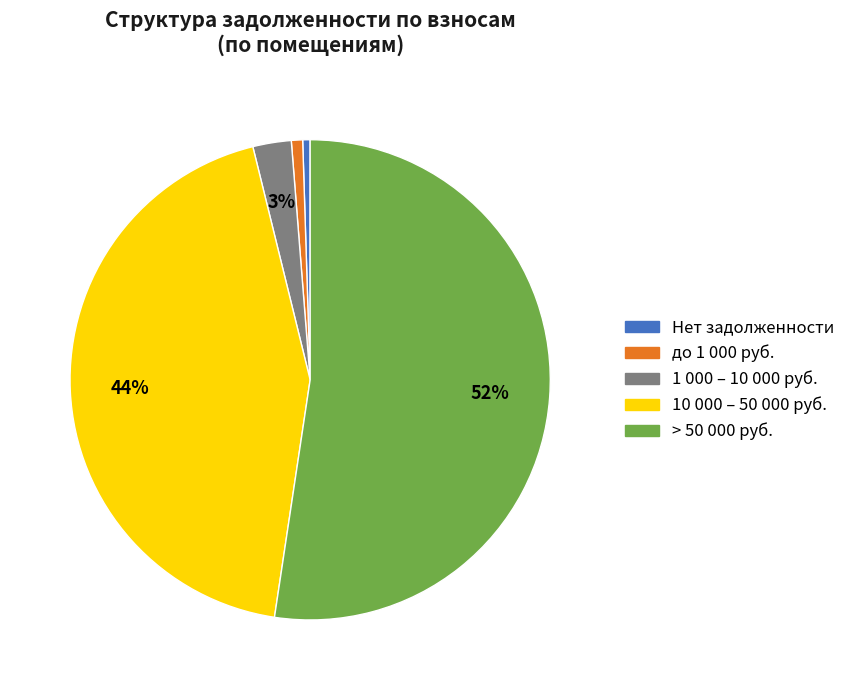

Is there any slice that represents more than half of the pie?

Yes